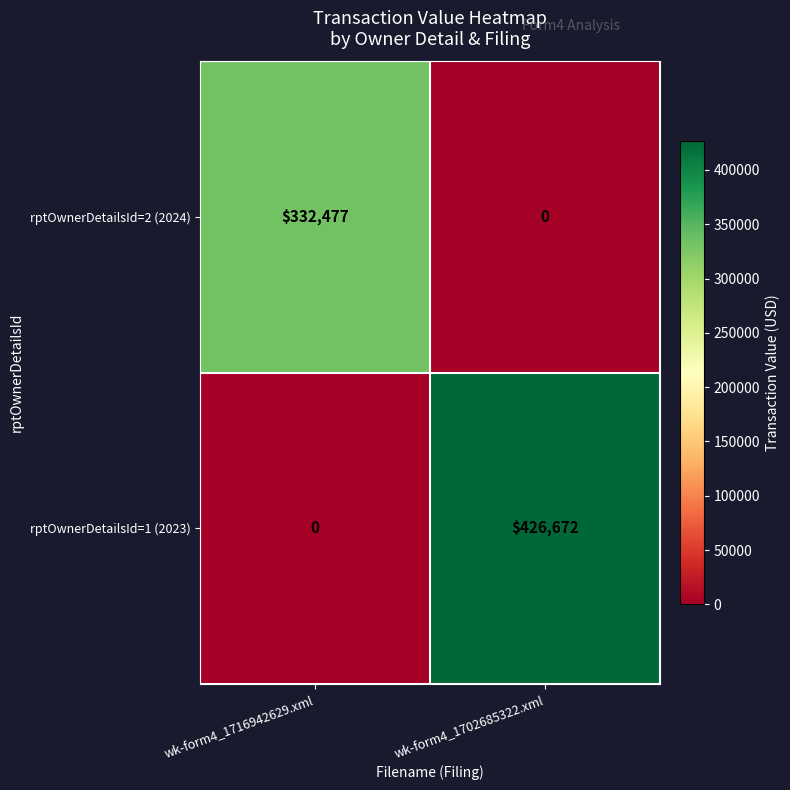

What is the difference between the maximum and minimum values in the rptOwnerDetailsId=1 (2023) series?

426672